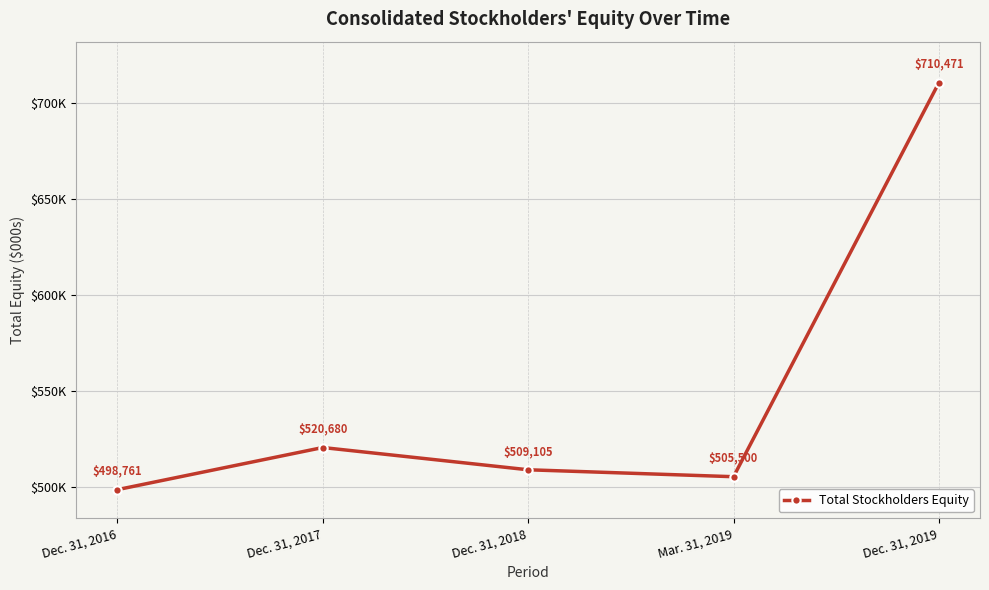

What is the change in value from Dec. 31, 2016 to Dec. 31, 2017?

+21919